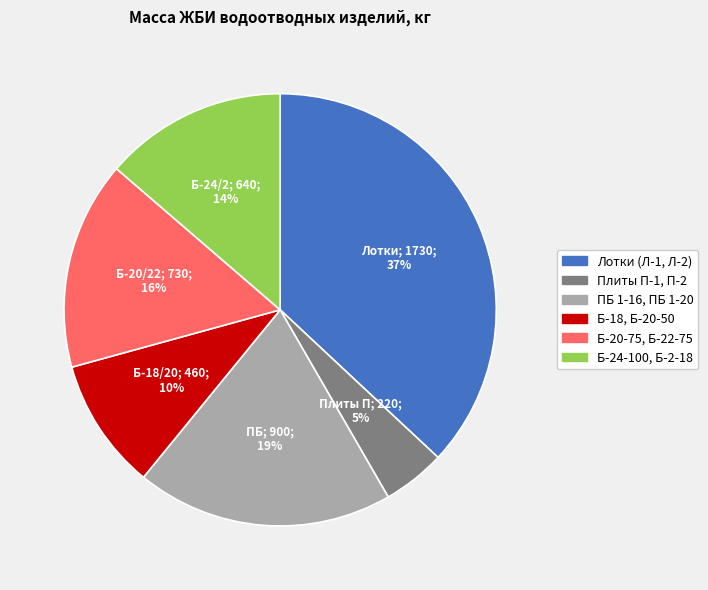

What is the largest slice in the pie chart?

Лотки (Л-1, Л-2)